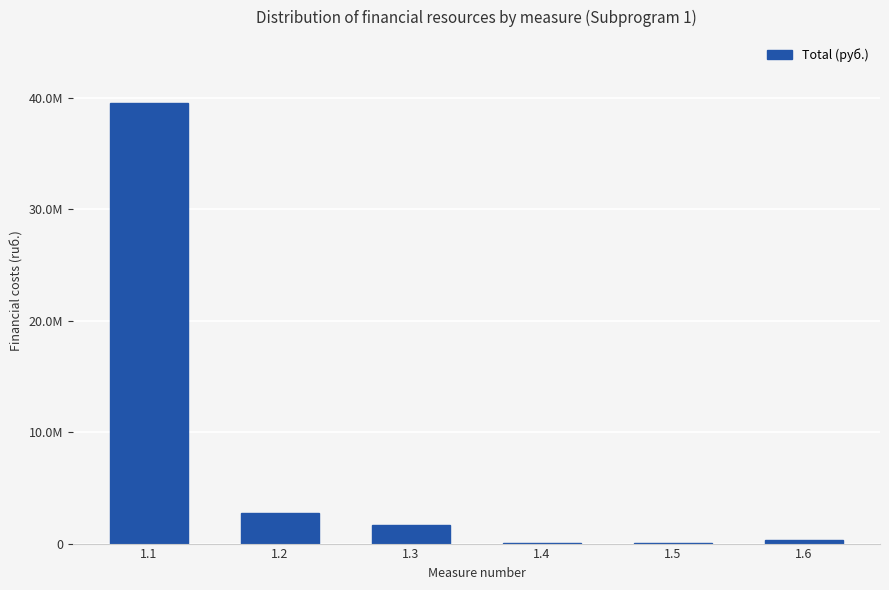

Reading right to left, transcribe all the data shown in this chart.

323910.6	73839.5	43499.1	1699101.9	2741102.7	39538742.1